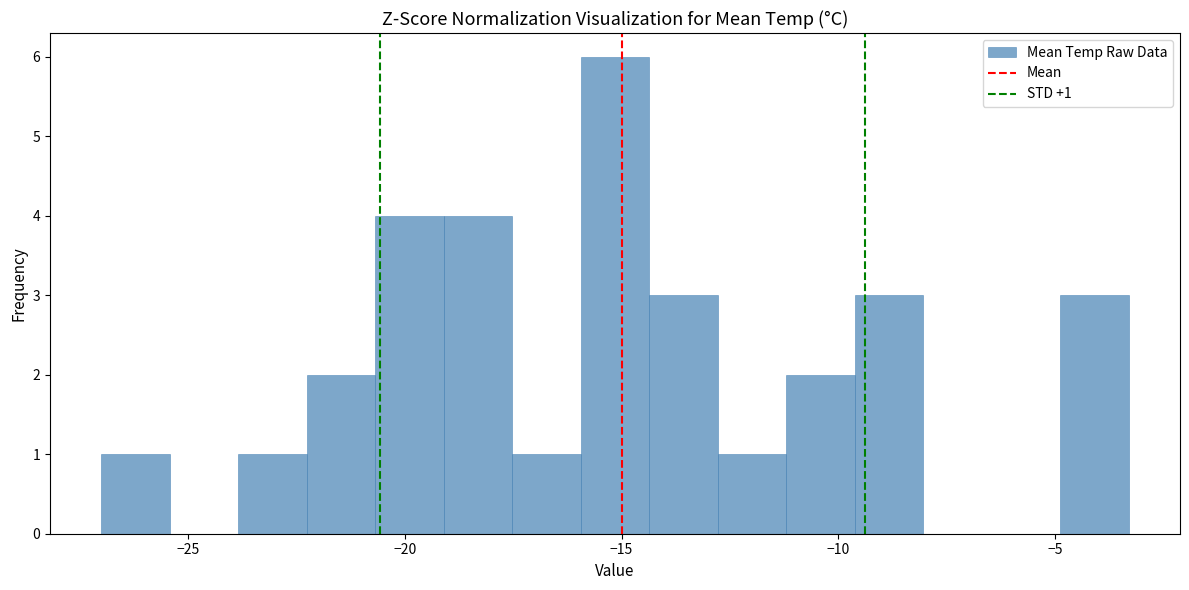

Around what value on the x-axis is the tallest bar? Give the approximate position of its centre, as read against the axis.

-15.0